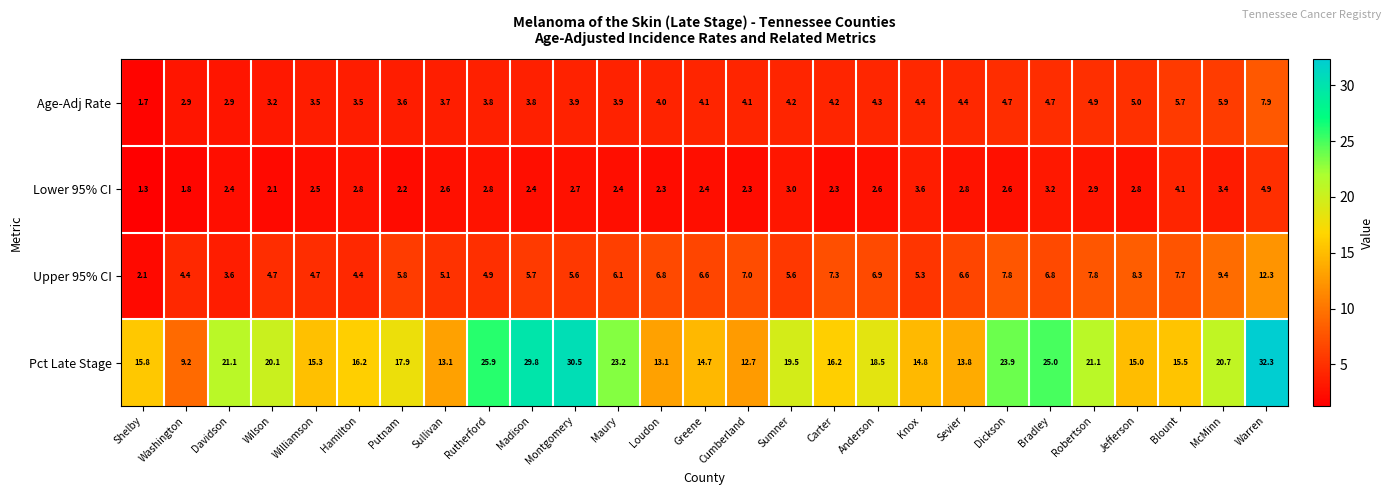

What is the greatest value displayed?

32.3